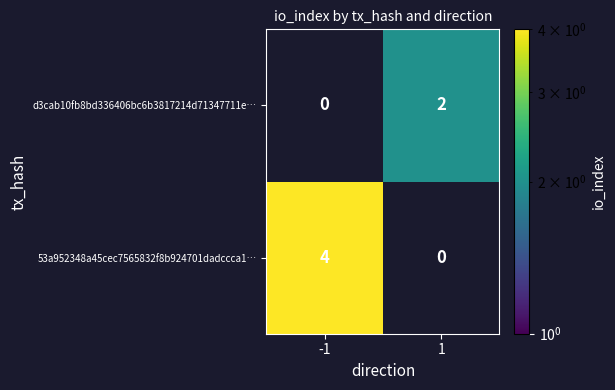

Is it true that 53a952348a45cec7565832f8b924701dadccca1… equals 6 at -1?

False